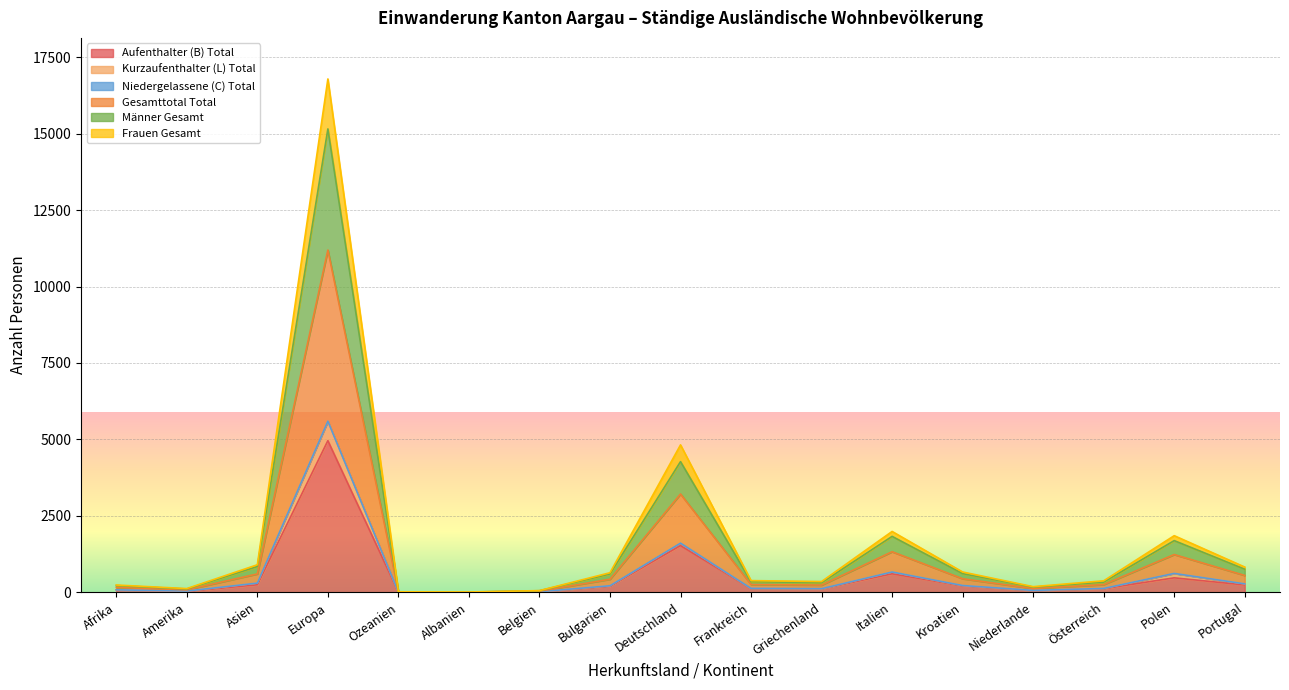

True or false: Gesamttotal Total and Frauen Gesamt cross at least once.

False